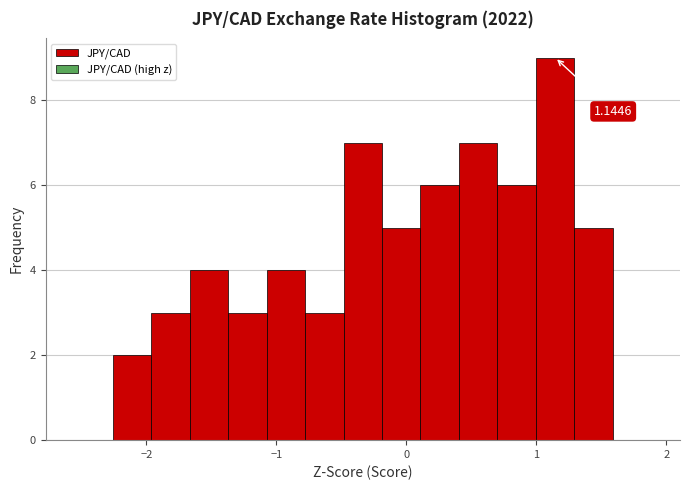

Around what value on the x-axis is the tallest bar? Give the approximate position of its centre, as read against the axis.

1.1